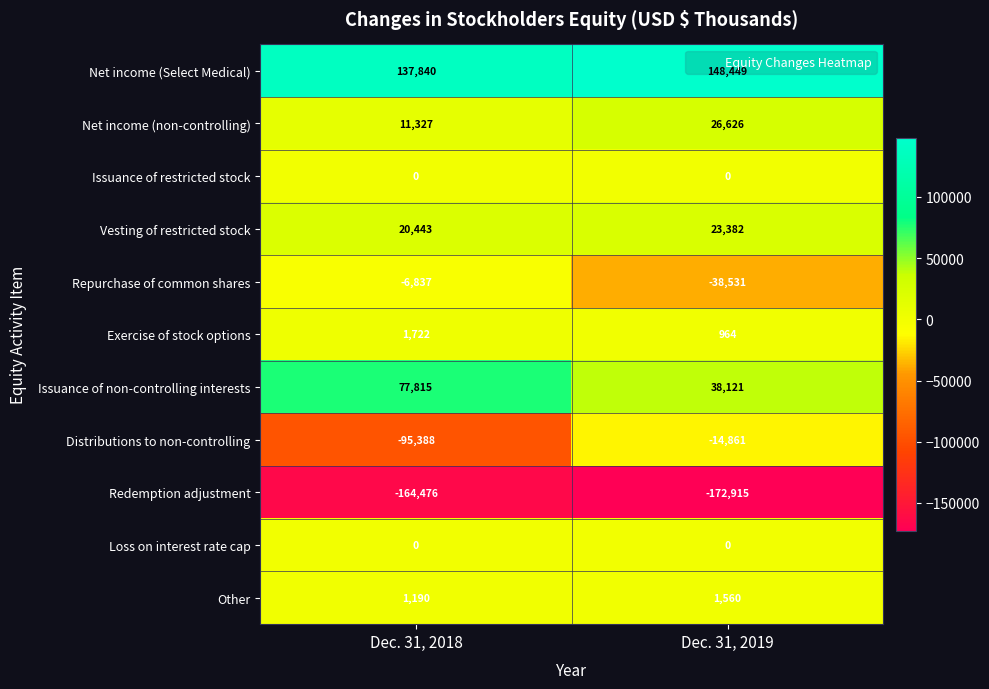

At how many categories does at least one series exceed 54101?

2